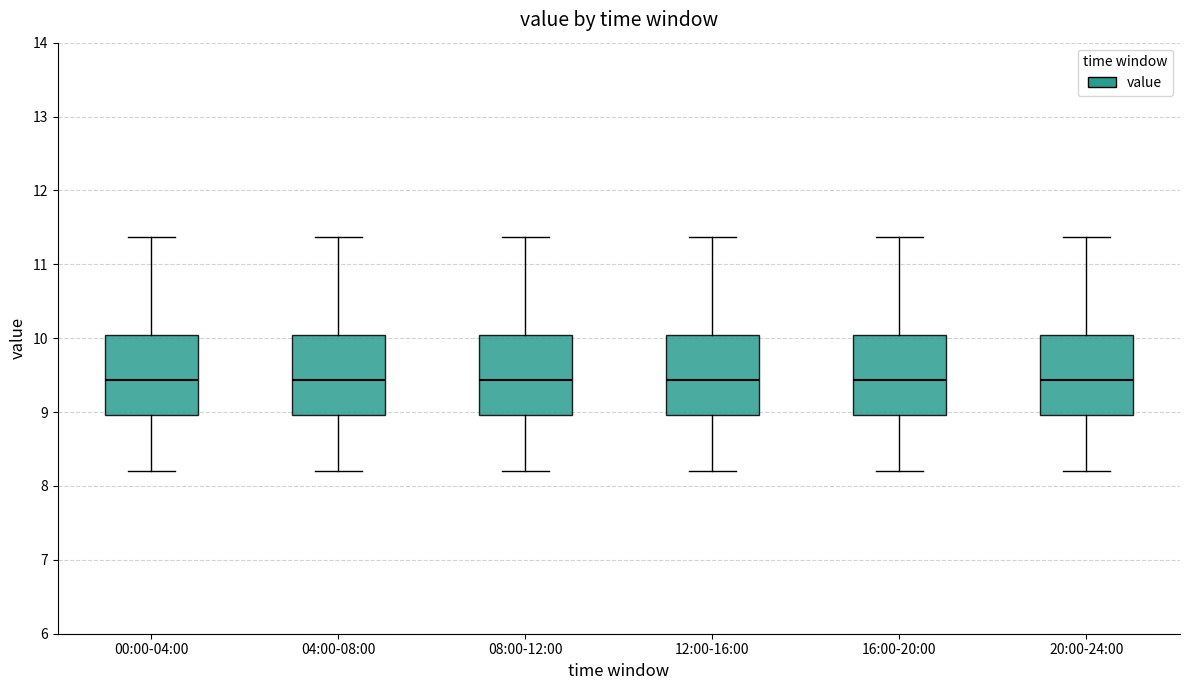

Where is the upper edge of the box for 08:00-12:00 on the y-axis? The values are not printed on the chart, so give them approximately, as read against the axis.

10.0